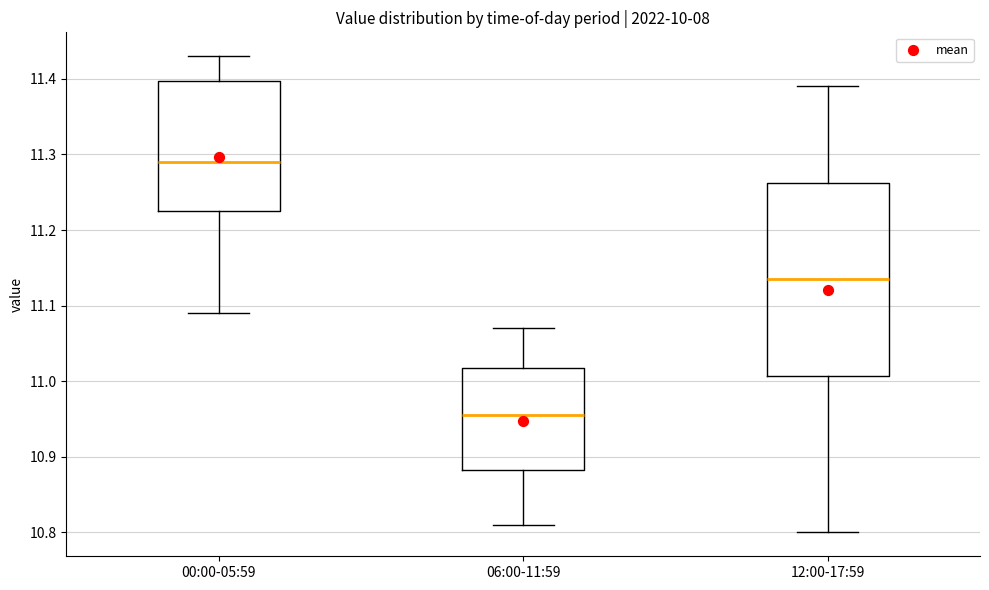

Which box has the highest median line?

00:00-05:59